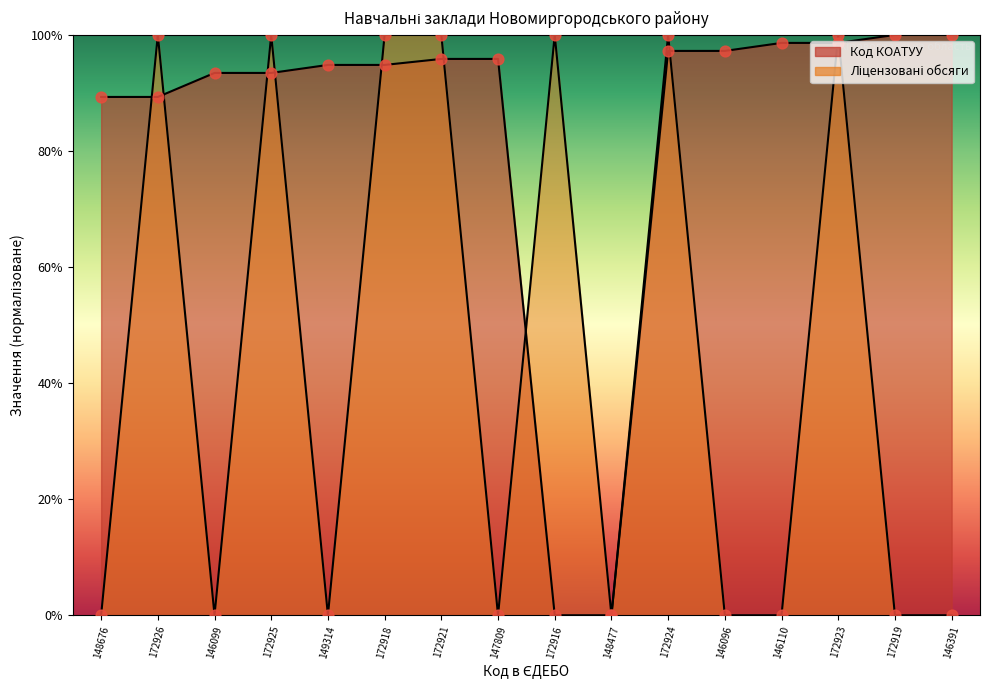

Which series contains the highest Y value?

Код КОАТУУ